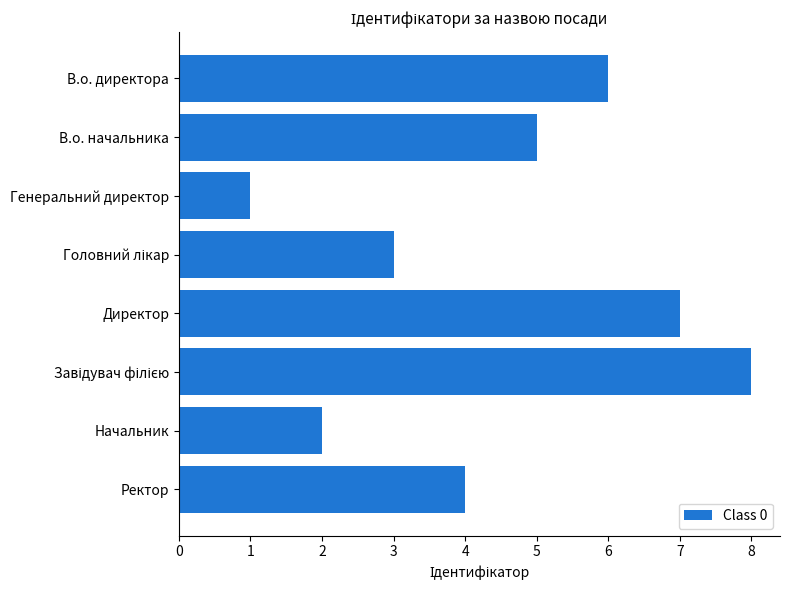

Which category has the lowest value across all series?

Генеральний директор